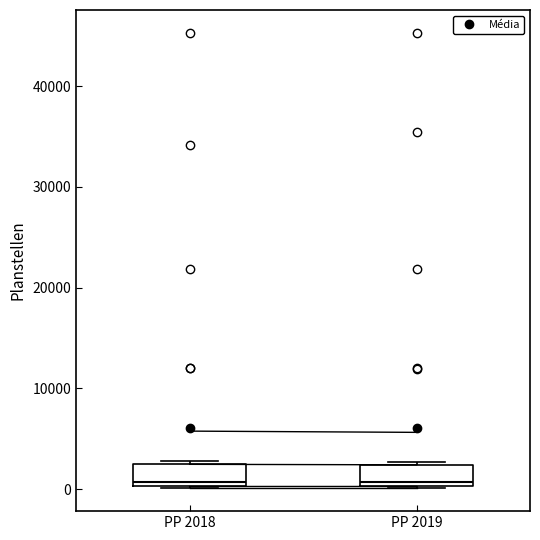

Reading left to right, read every box against the y-axis: the position of its median line, the range the box covers, and the ends of its whiskers. The values are not printed on the chart, so give them approximately, as read against the axis.

PP 2018: median 1000, box 0 to 2000, whiskers 0 to 3000
PP 2019: median 1000, box 0 to 2000, whiskers 0 to 3000